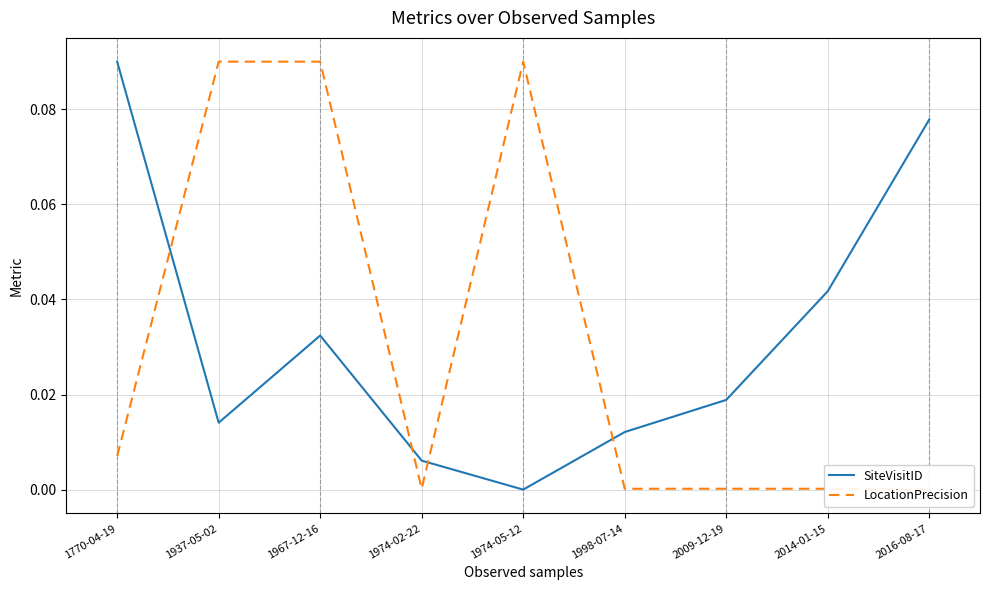

True or false: SiteVisitID and LocationPrecision intersect in this chart.

True